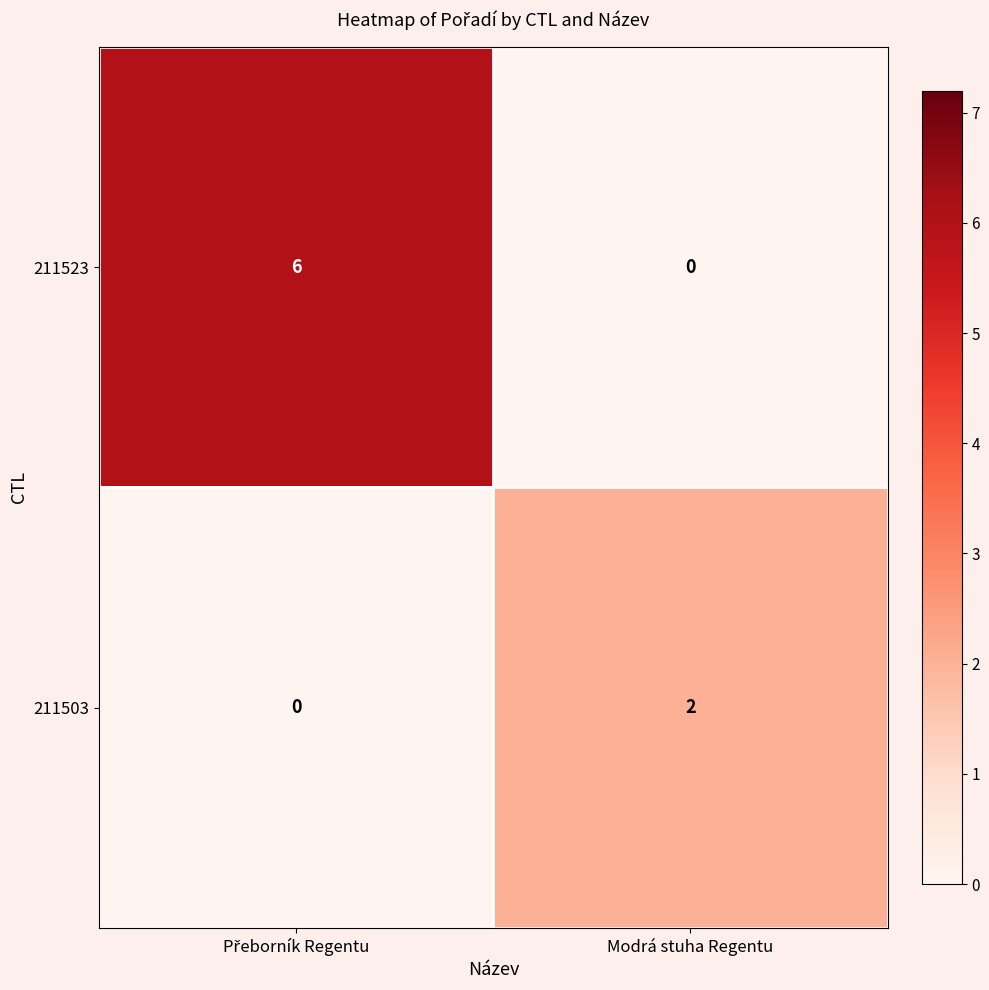

Reading left to right, list all the values displayed in this chart.

211523: 6	0
211503: 0	2